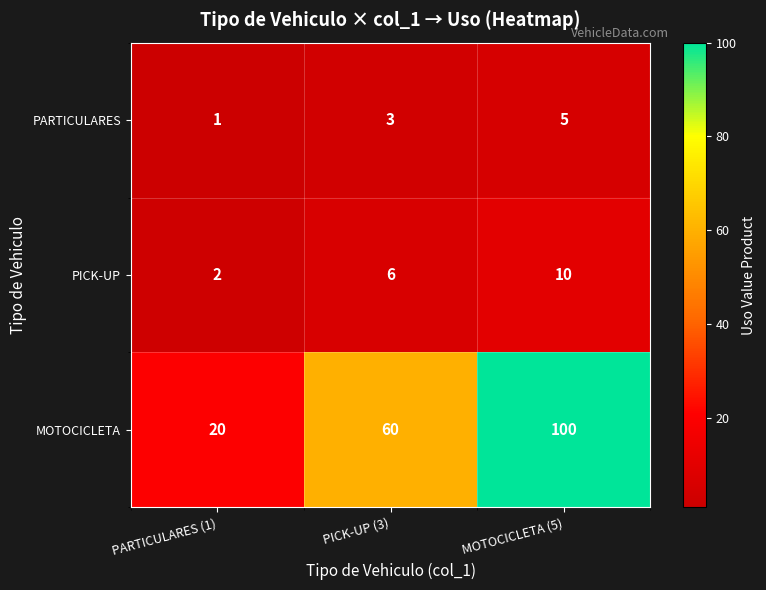

What is the maximum value for PICK-UP?

10